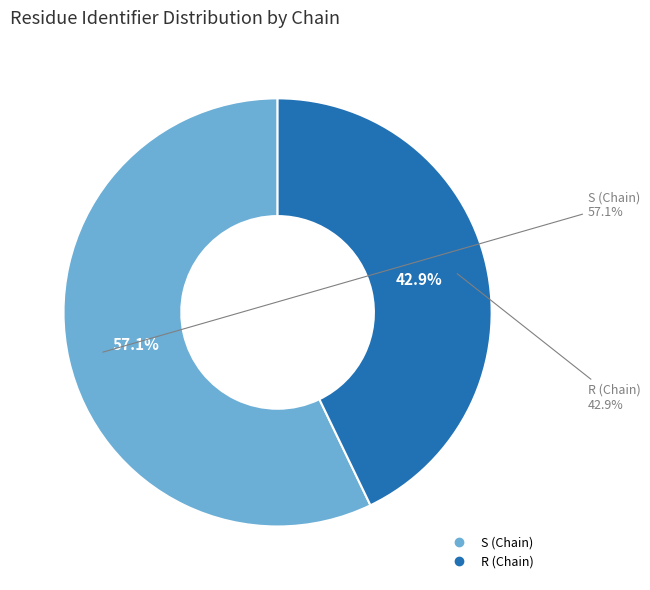

Approximately how many times larger is the value at R (Chain) compared to S (Chain)?

0.8